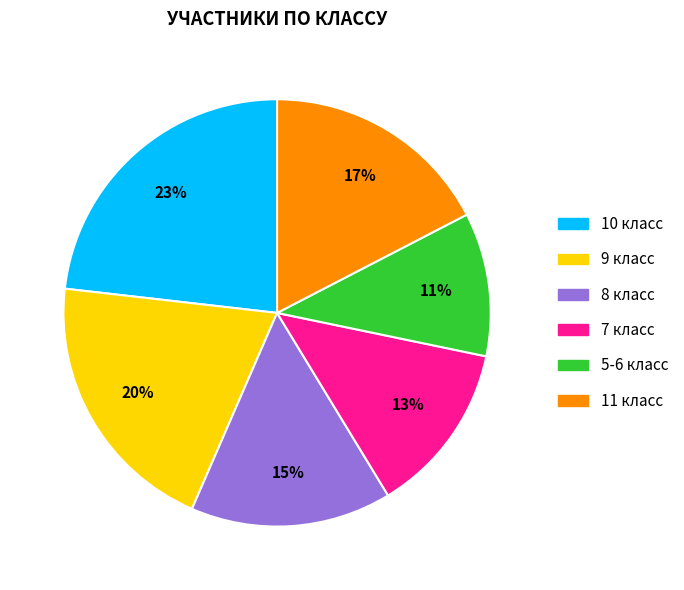

Is there any slice that represents more than half of the pie?

No